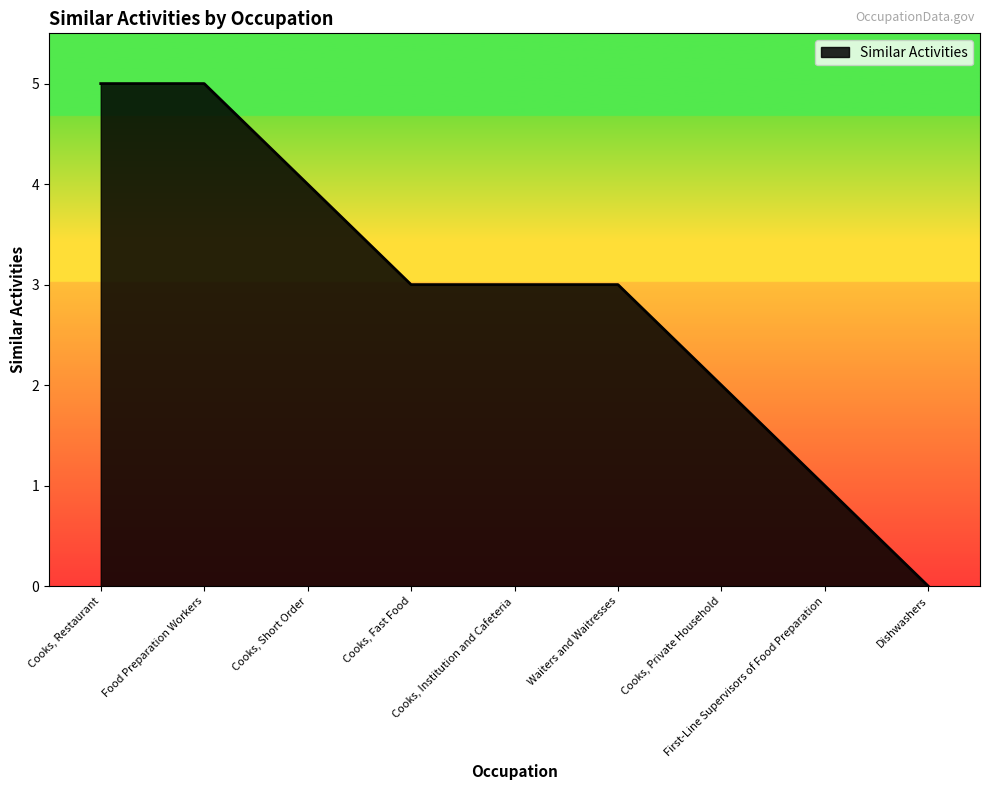

The value at Waiters and Waitresses is 5. True or false?

False